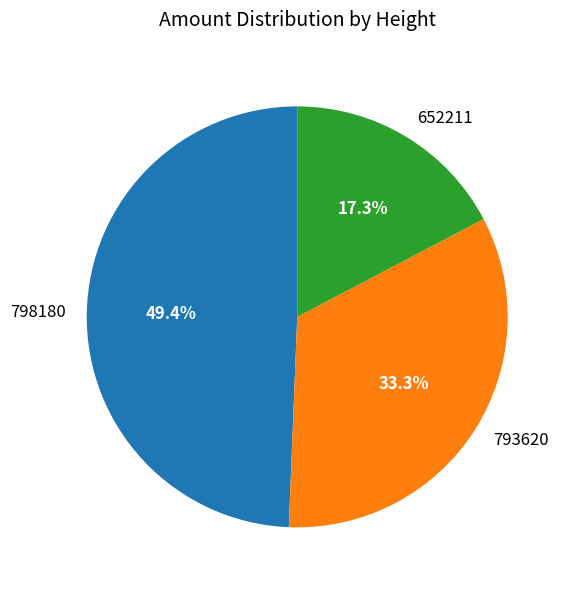

Does 798180 account for over 50% of the chart?

No